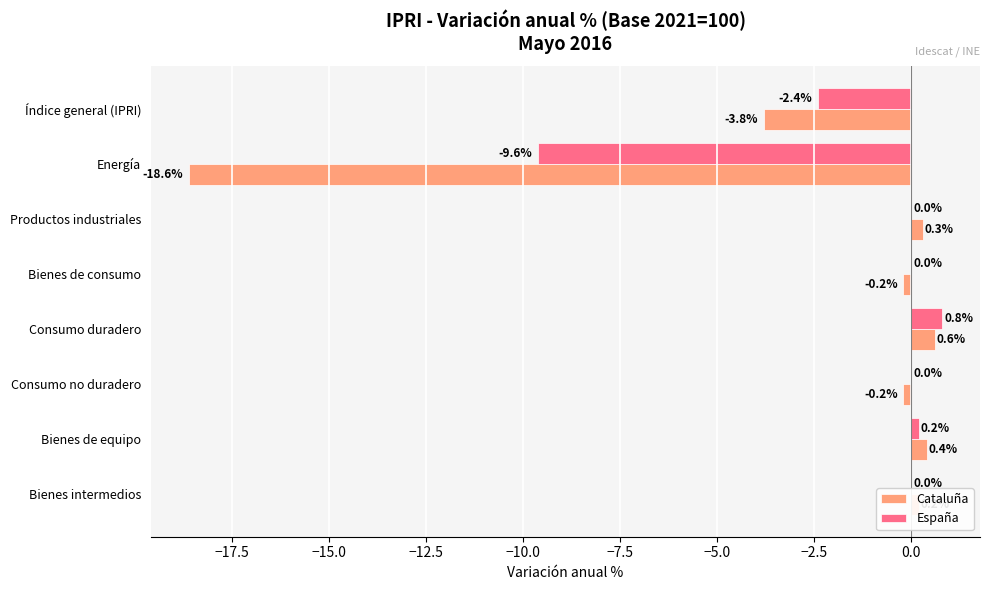

Between Bienes de consumo and Bienes intermedios, which series saw the biggest shift?

Cataluña